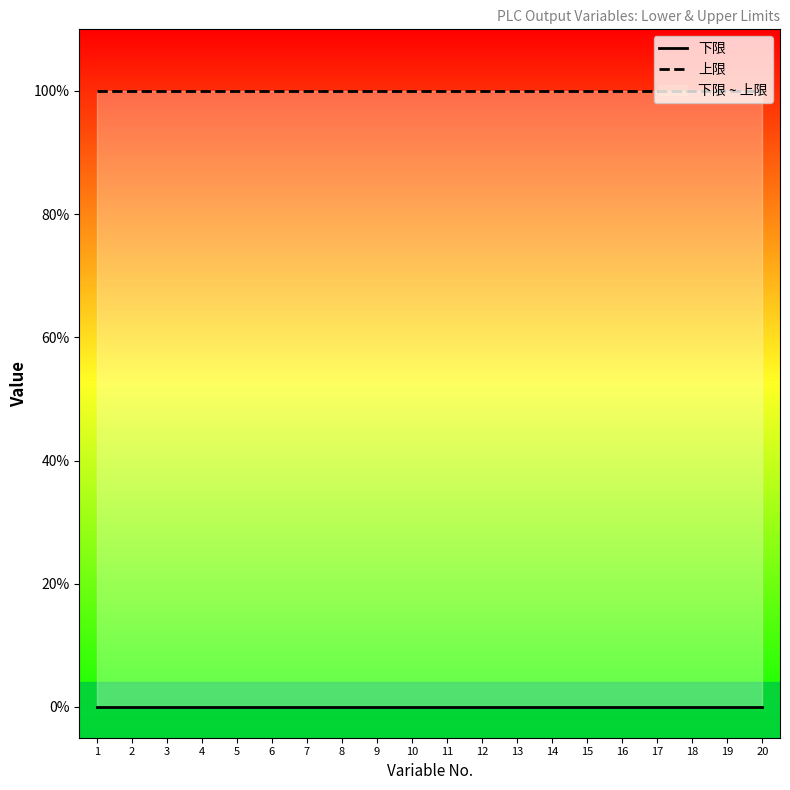

Reading right to left, what are all the values shown in this chart?

下限: 20=0	19=0	18=0	17=0	16=0	15=0	14=0	13=0	12=0	11=0	10=0	9=0	8=0	7=0	6=0	5=0	4=0	3=0	2=0	1=0
上限: 20=1	19=1	18=1	17=1	16=1	15=1	14=1	13=1	12=1	11=1	10=1	9=1	8=1	7=1	6=1	5=1	4=1	3=1	2=1	1=1